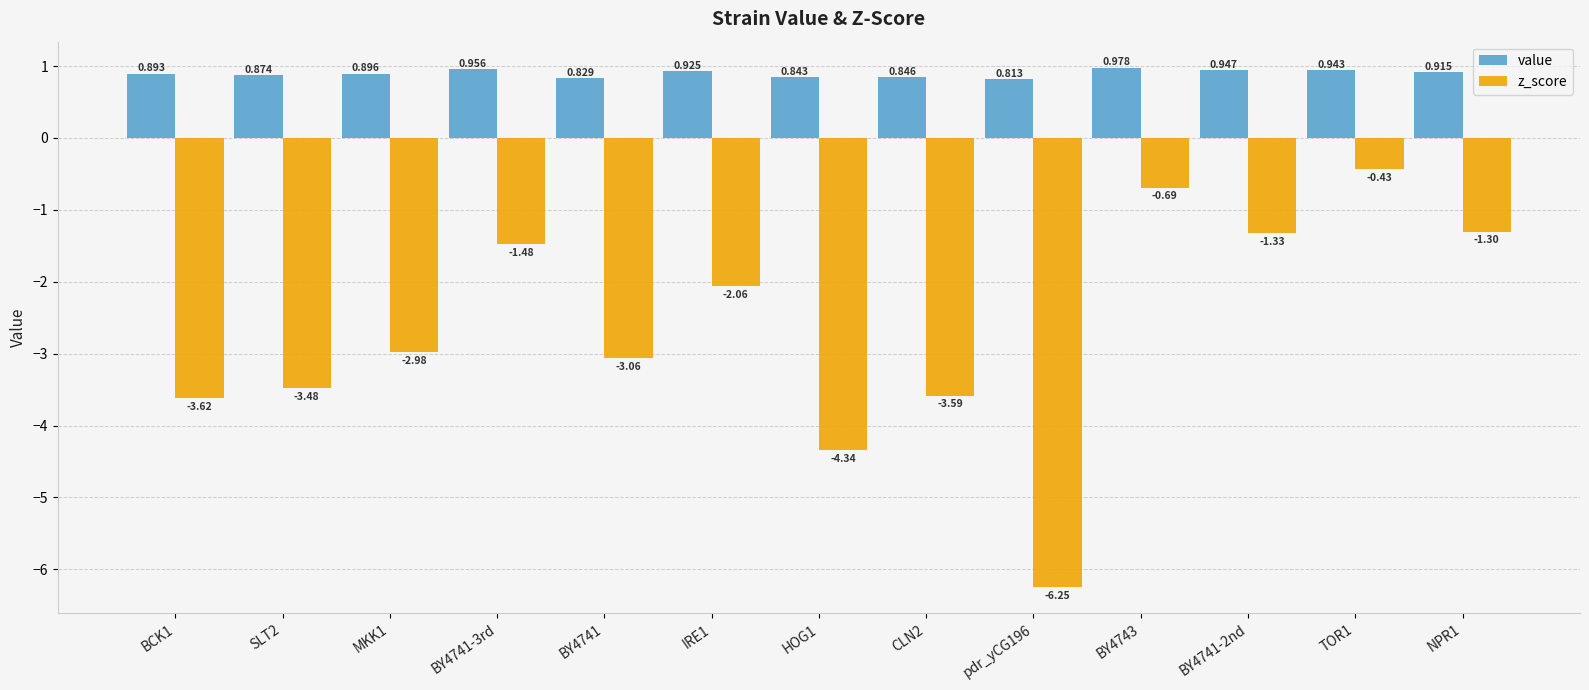

Which category has the highest value in the z_score series?

TOR1